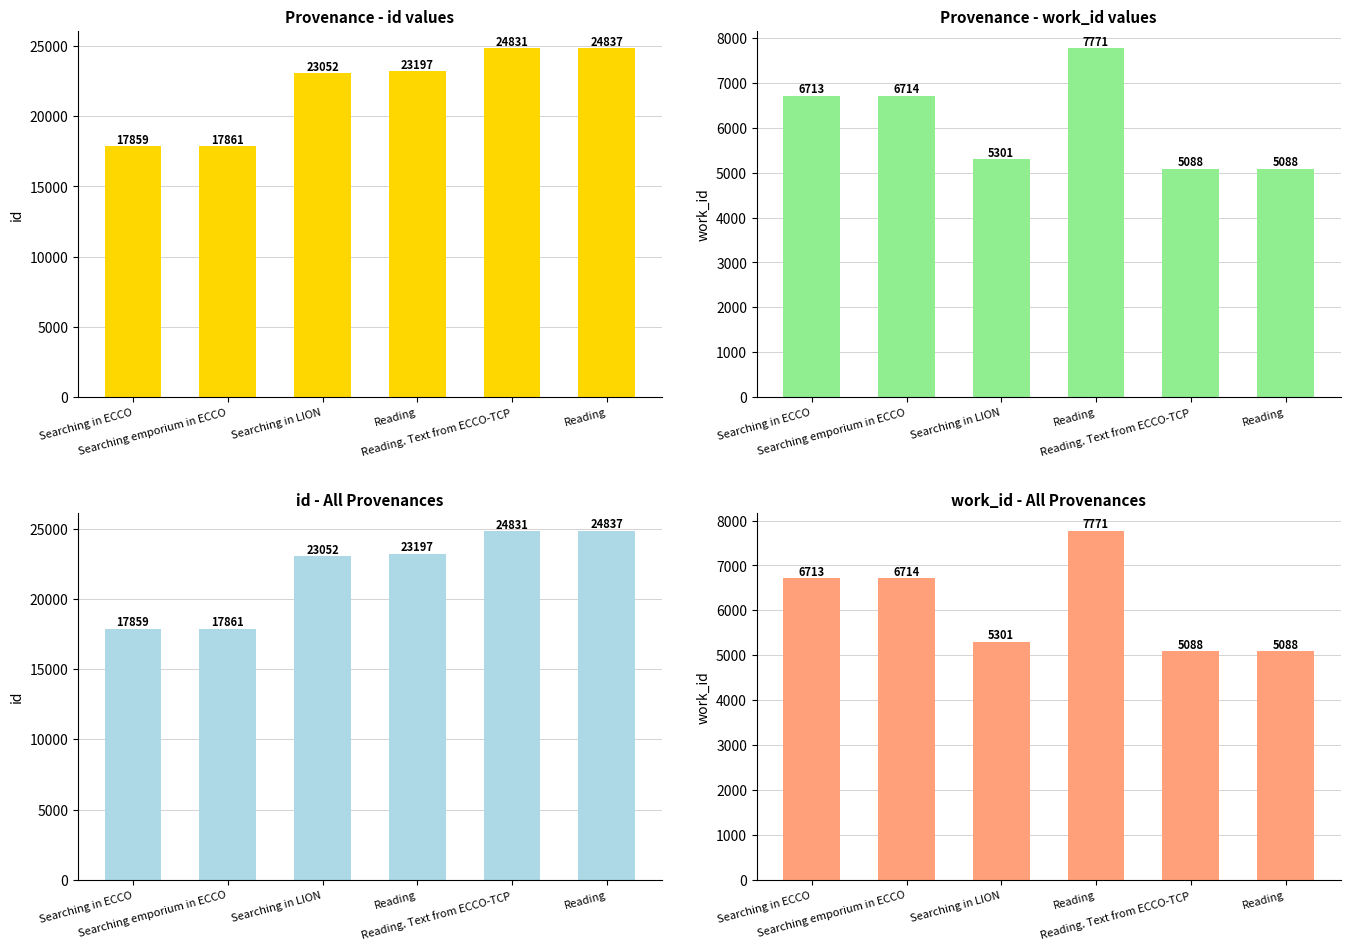

What is the maximum value shown in the chart?

24837